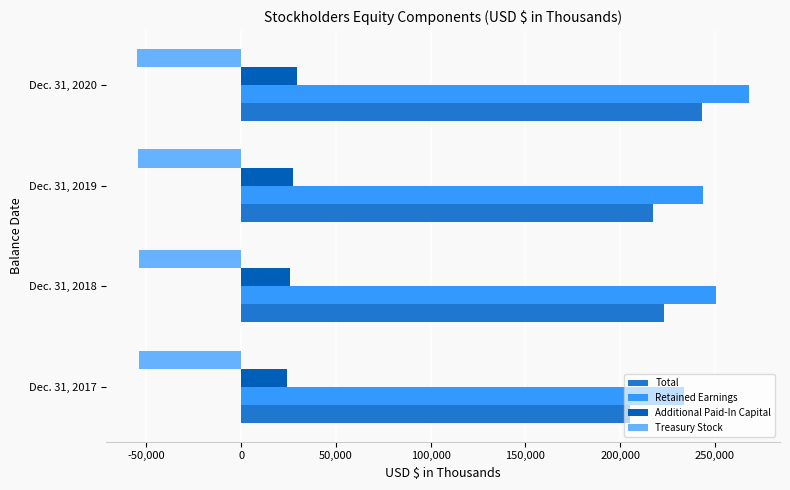

Rank the categories by Retained Earnings value from lowest to highest.

Dec. 31, 2017, Dec. 31, 2019, Dec. 31, 2018, Dec. 31, 2020